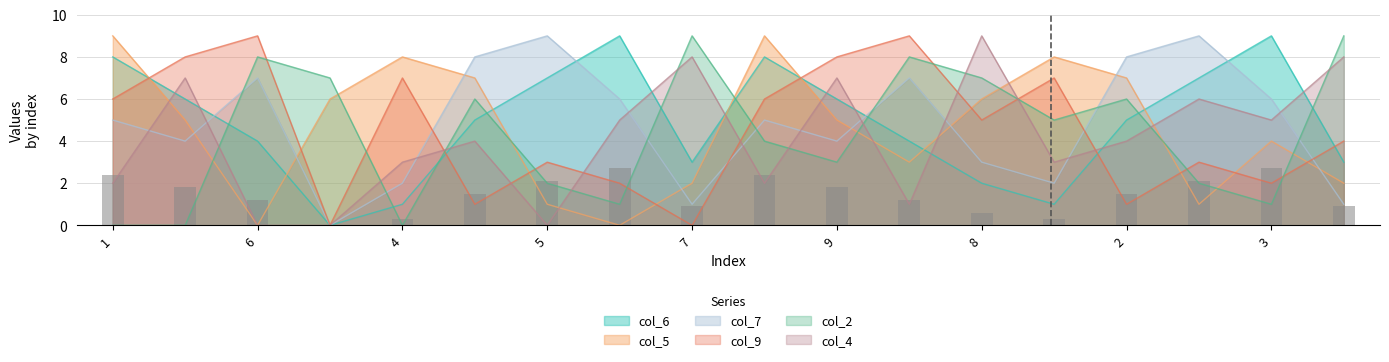

Rank the series by their maximum value, from lowest to highest.

col_6, col_5, col_7, col_9, col_2, col_4